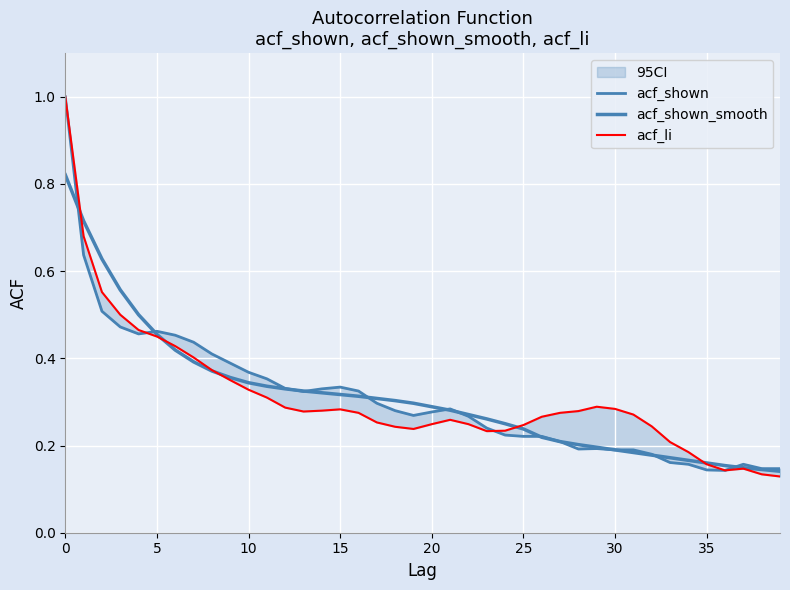

After their last crossing, which series has the higher values: acf_shown_smooth or acf_li?

acf_shown_smooth